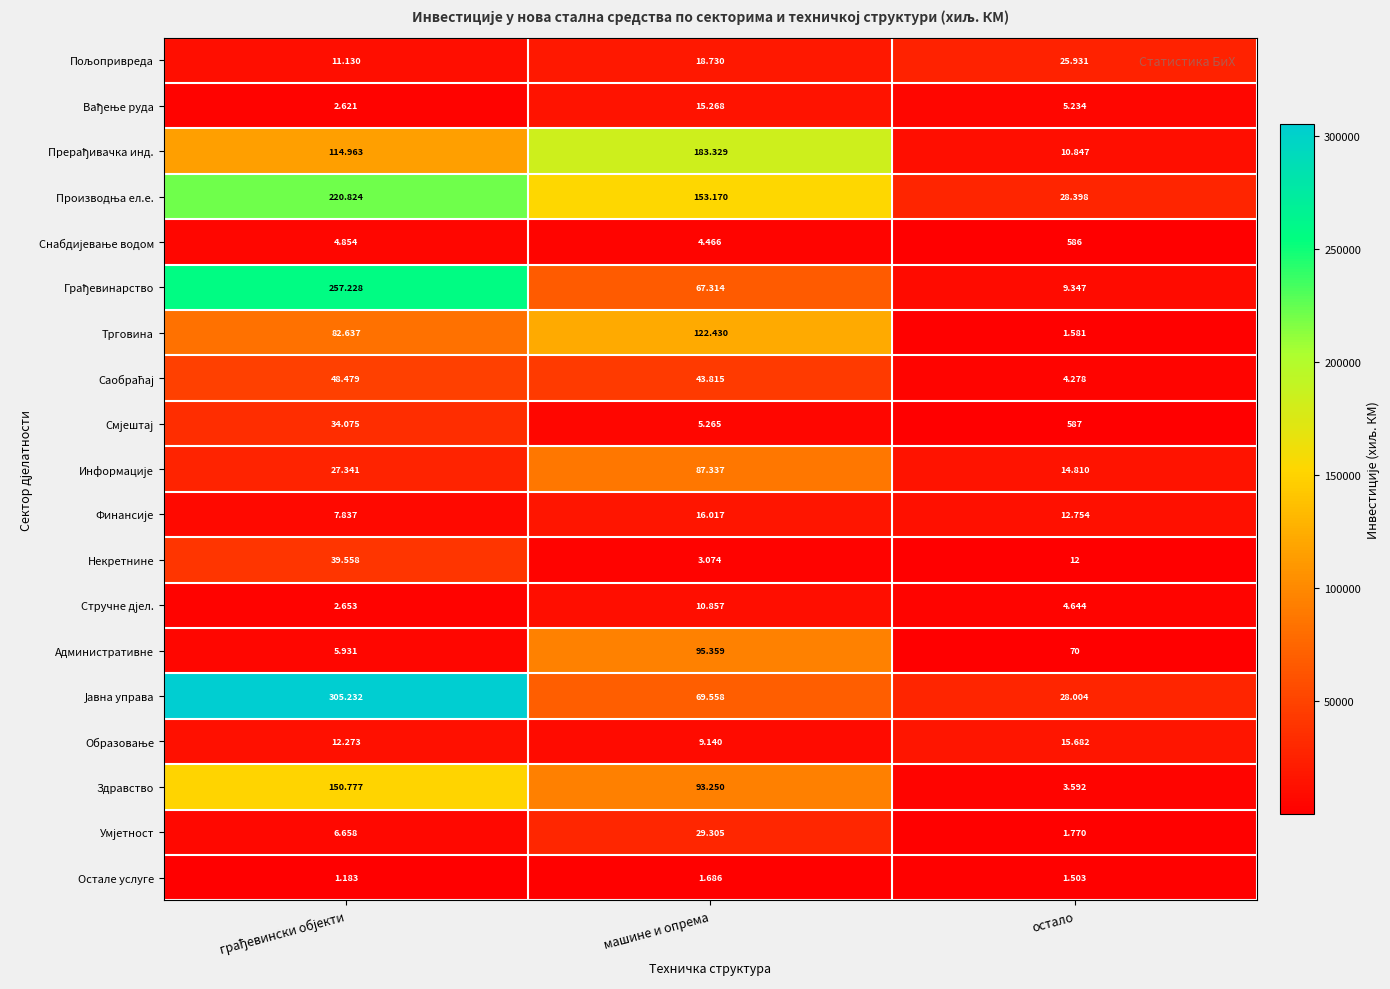

How many data points does each series have?

3